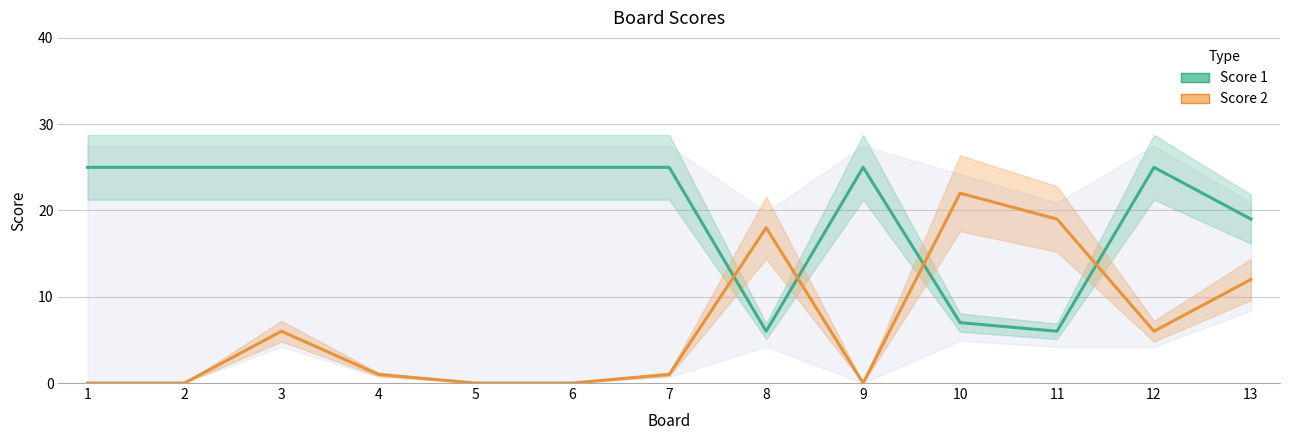

Between 2 and 5, which series saw the biggest shift?

Score 1